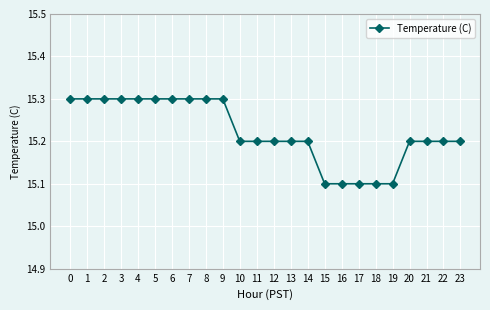

What is the sum of all values?

365.3